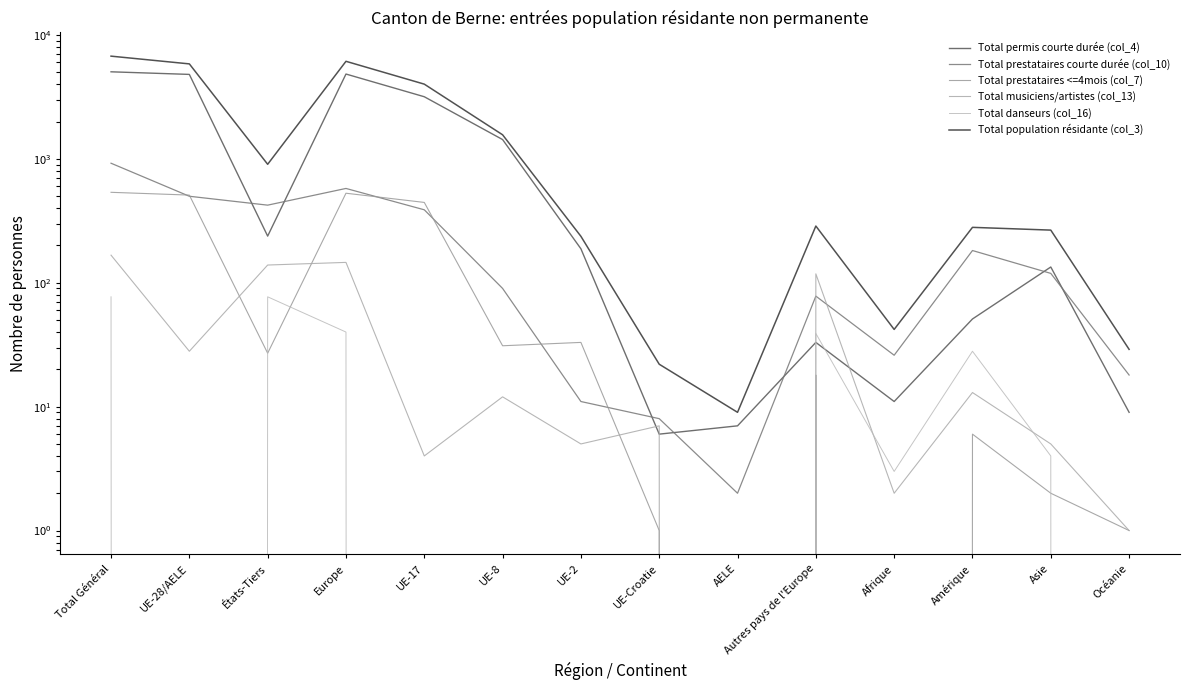

Does the chart have visible grid lines?

No